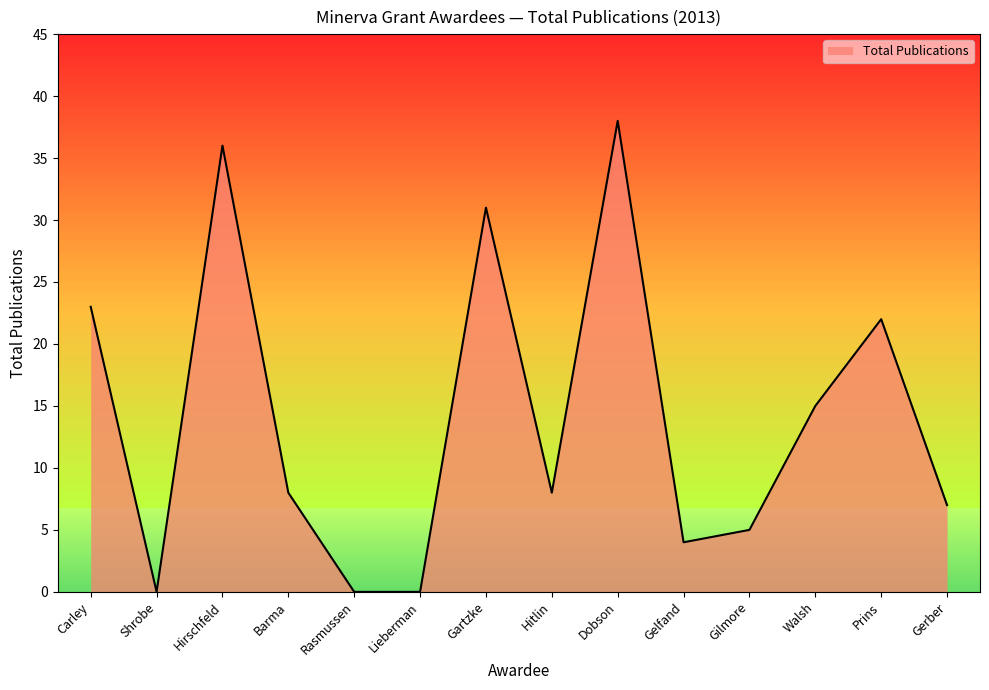

True or false: the data shows 36 at Hirschfeld.

True